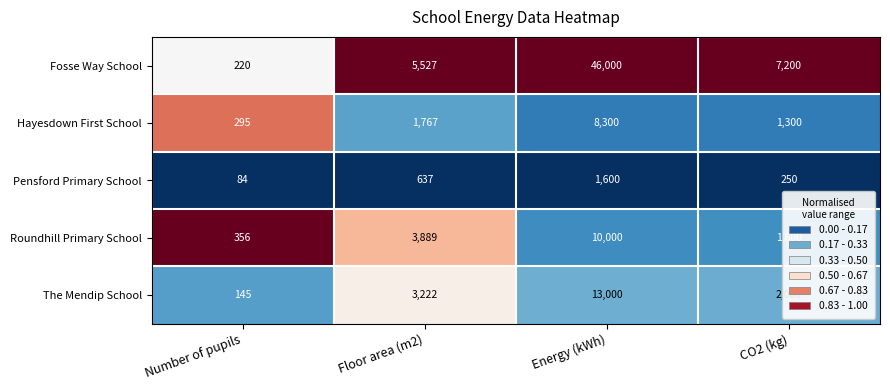

What is the difference between the highest and lowest values at Number of pupils?

272